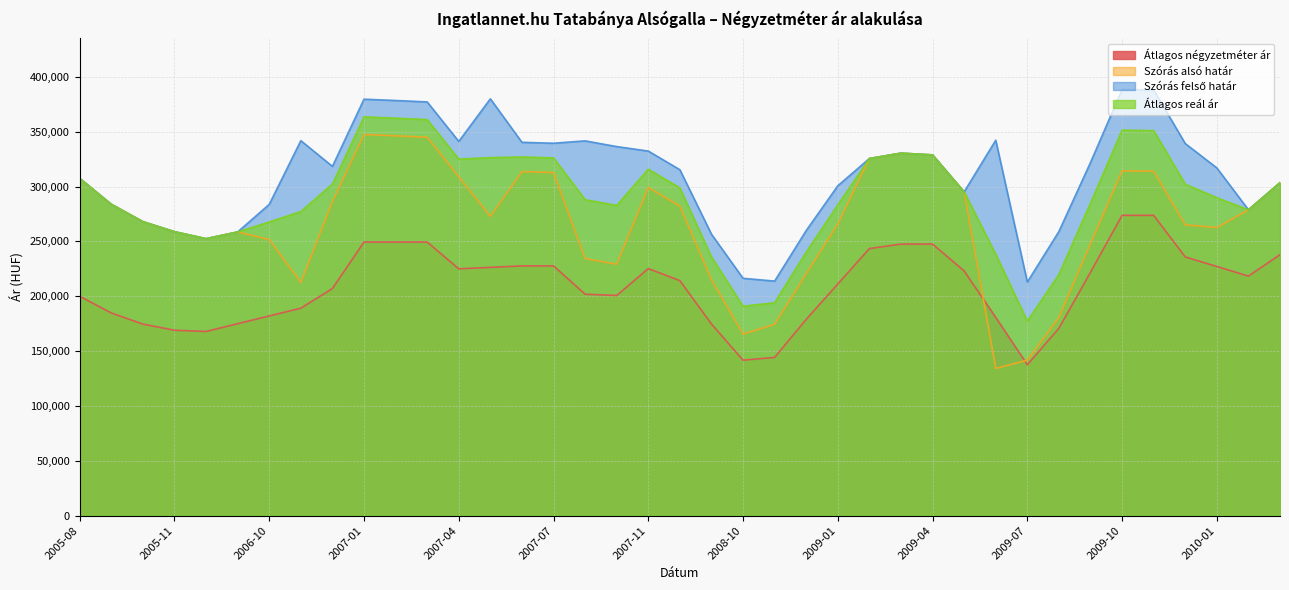

How many values in the Átlagos reál ár series are below 289854?

19